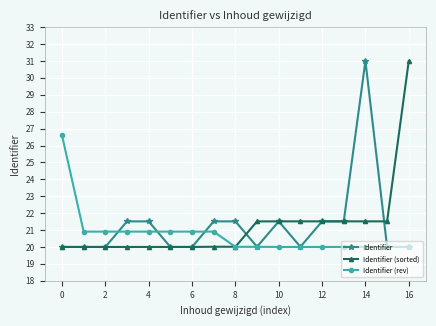

What is the value of the Identifier (rev) point at the 15th from the left?

20.0